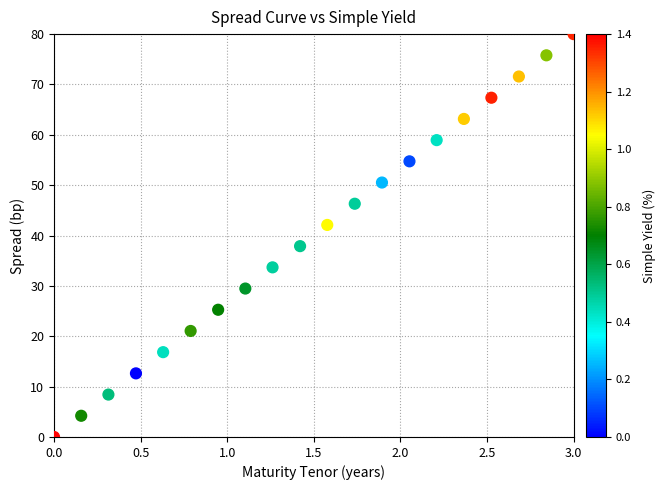

What is the range of Y values (max minus min)?

80.0